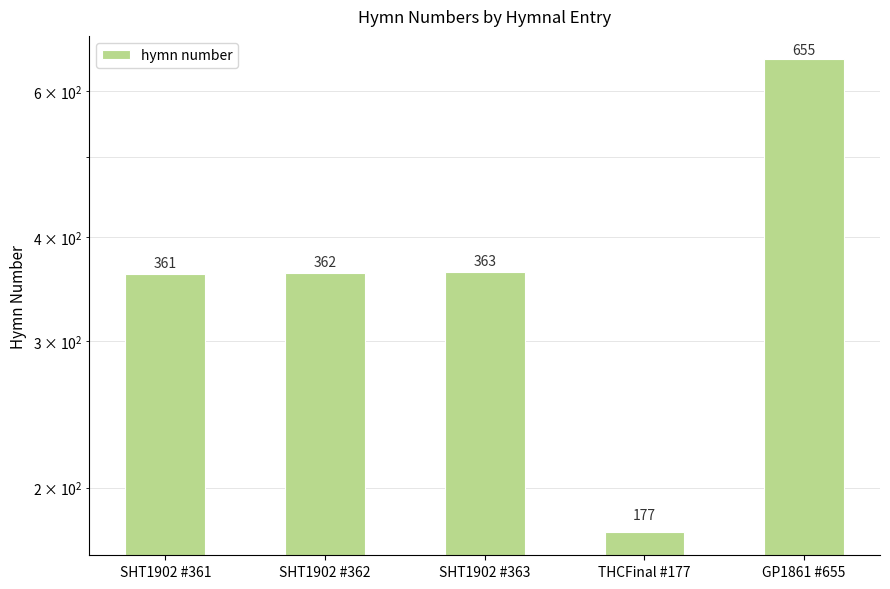

Approximately how many times larger is the value at GP1861 #655 compared to SHT1902 #363?

1.8